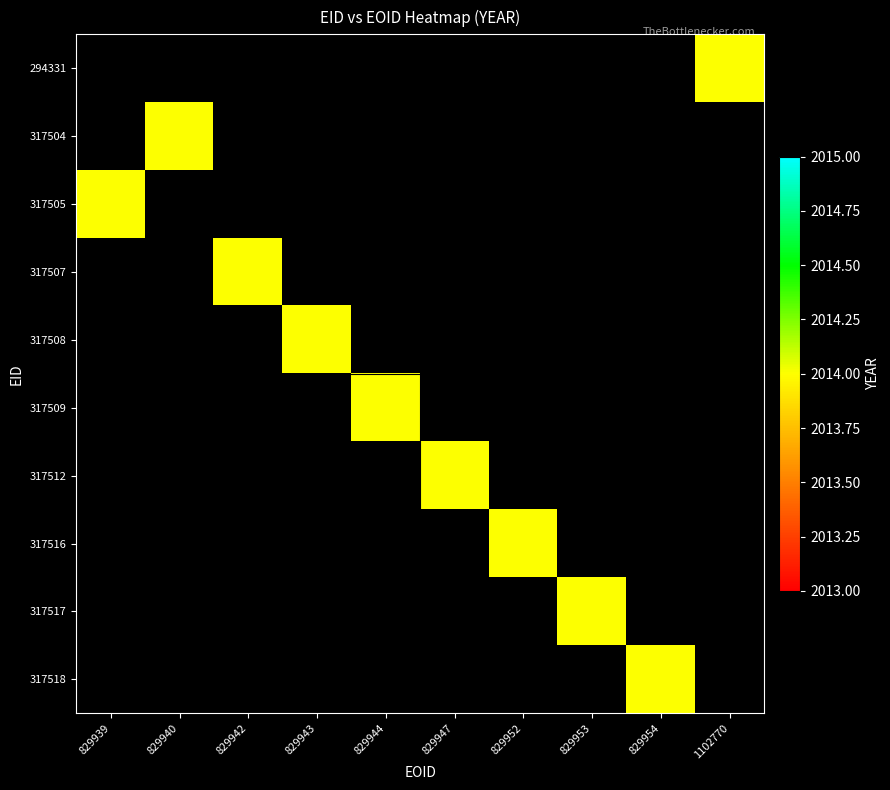

Count the number of categories in the chart.

10